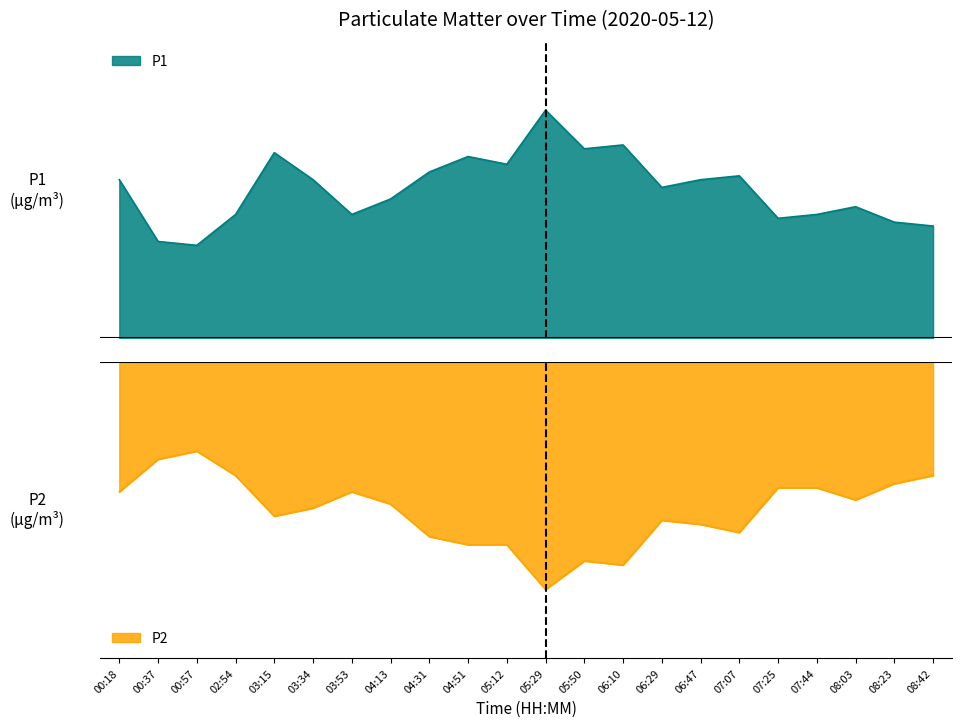

List the series in order of their overall mean, lowest first.

P2, P1